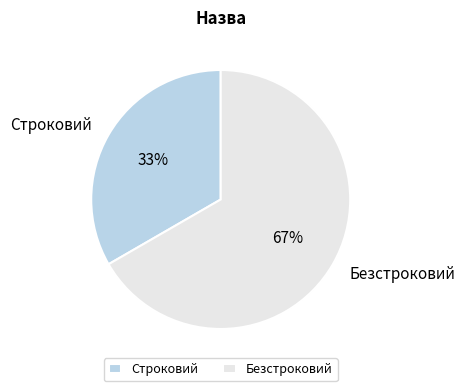

Count the number of slices in the pie.

2